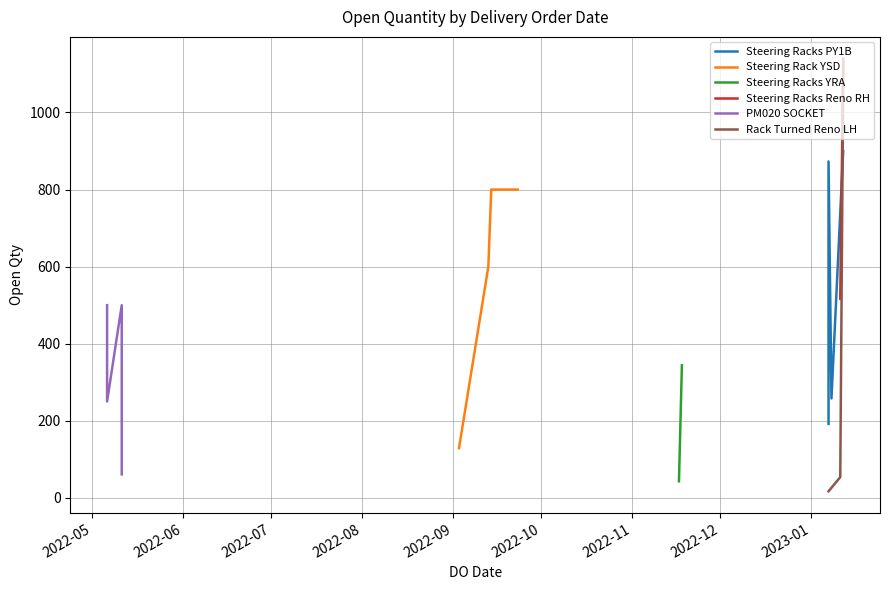

What is the average value?

515